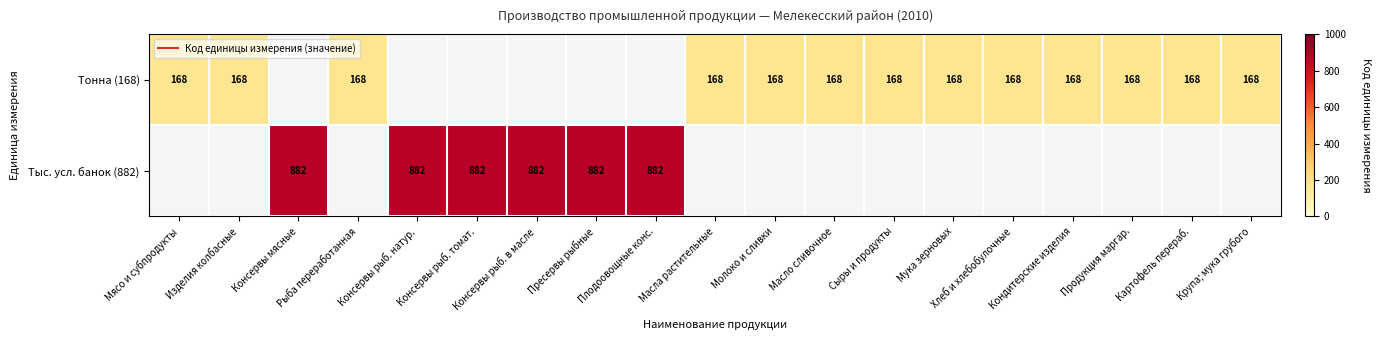

At which category does the chart reach its minimum across all series?

Мясо и субпродукты